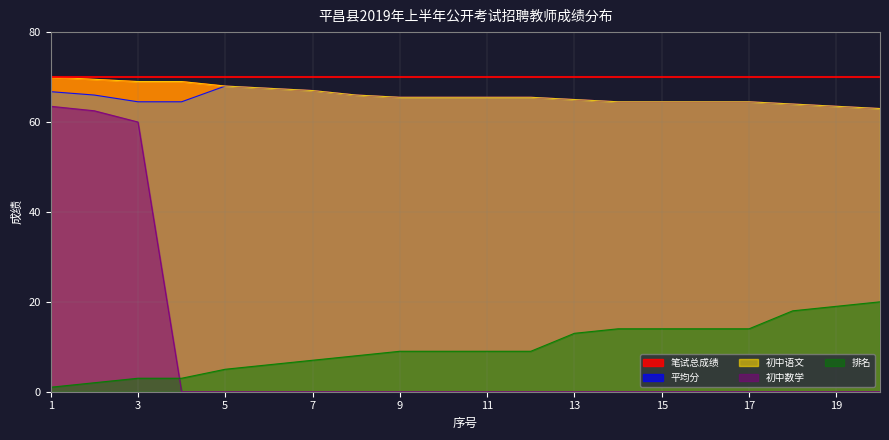

List the series in order of their peak value, lowest first.

排名, 初中数学, 平均分, 初中语文, 笔试总成绩